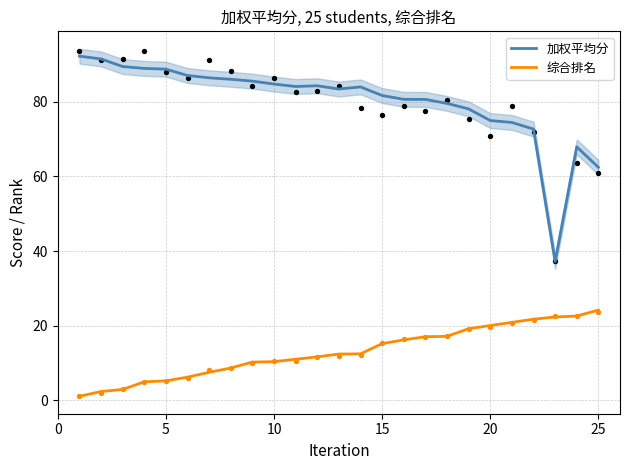

At how many categories does at least one series exceed 77?

19